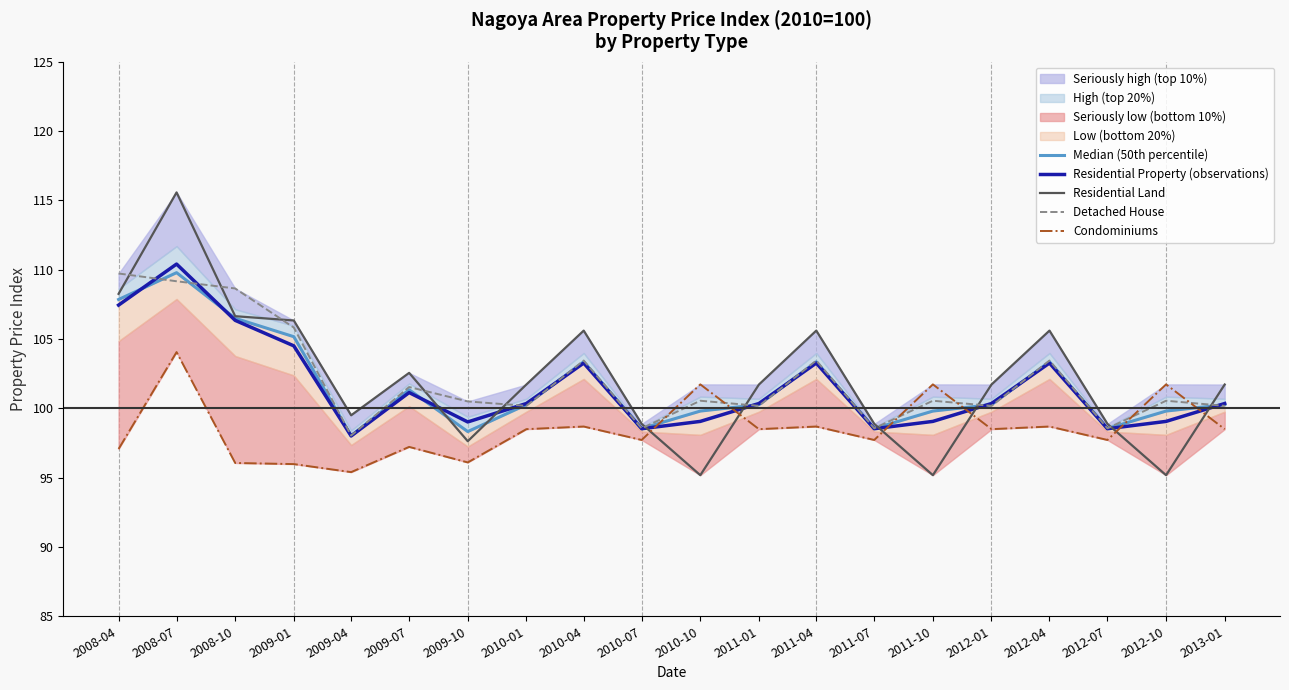

Read the Residential Property (observations) value at 2008-07.

110.4